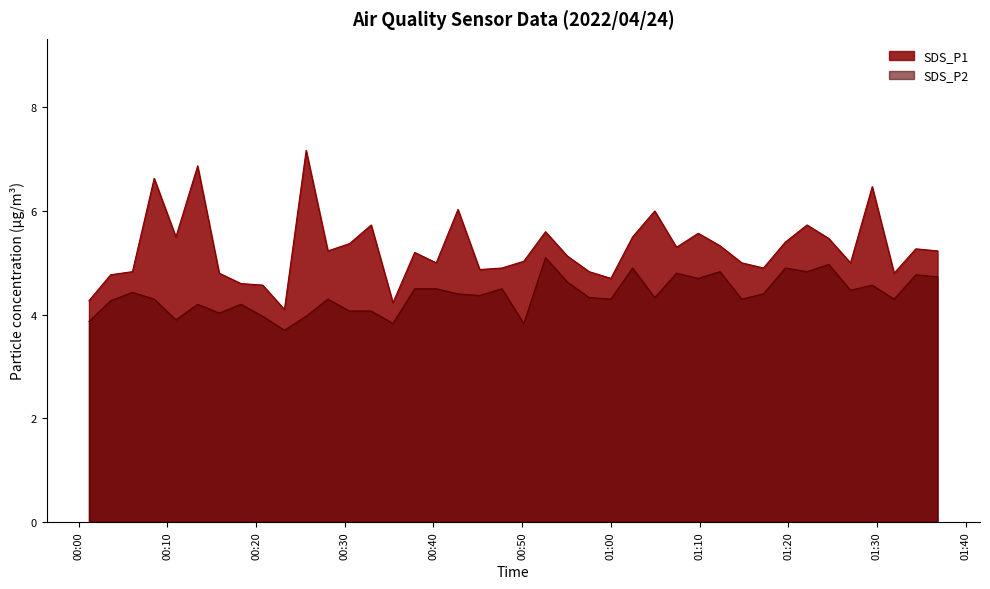

Which series has the widest spread of values?

SDS_P1